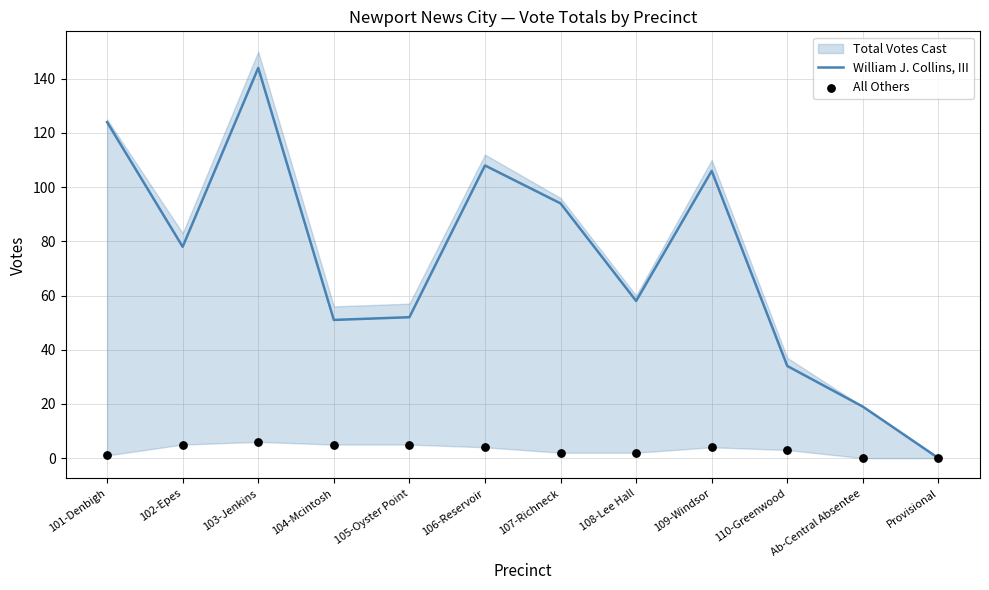

What is the highest value of the William J. Collins, III series?

144